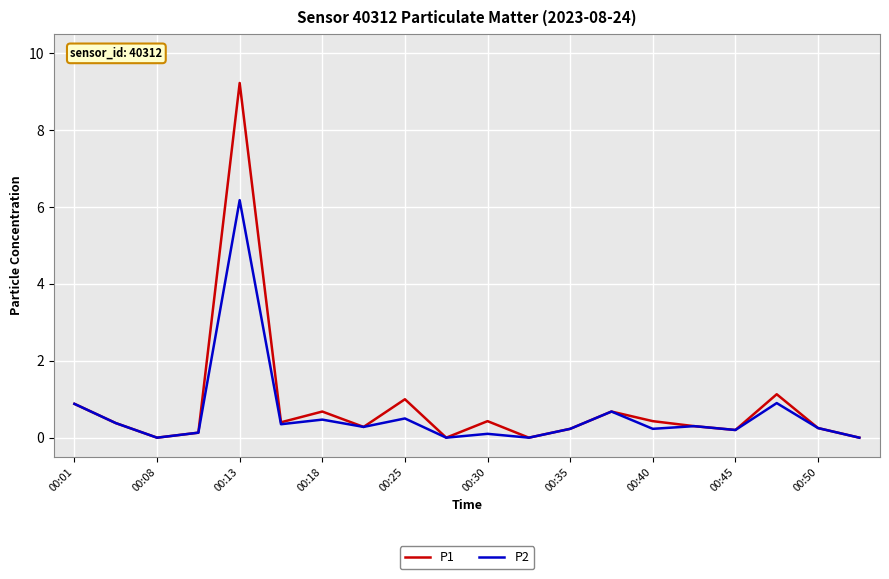

What is the highest value of the P2 series?

6.2